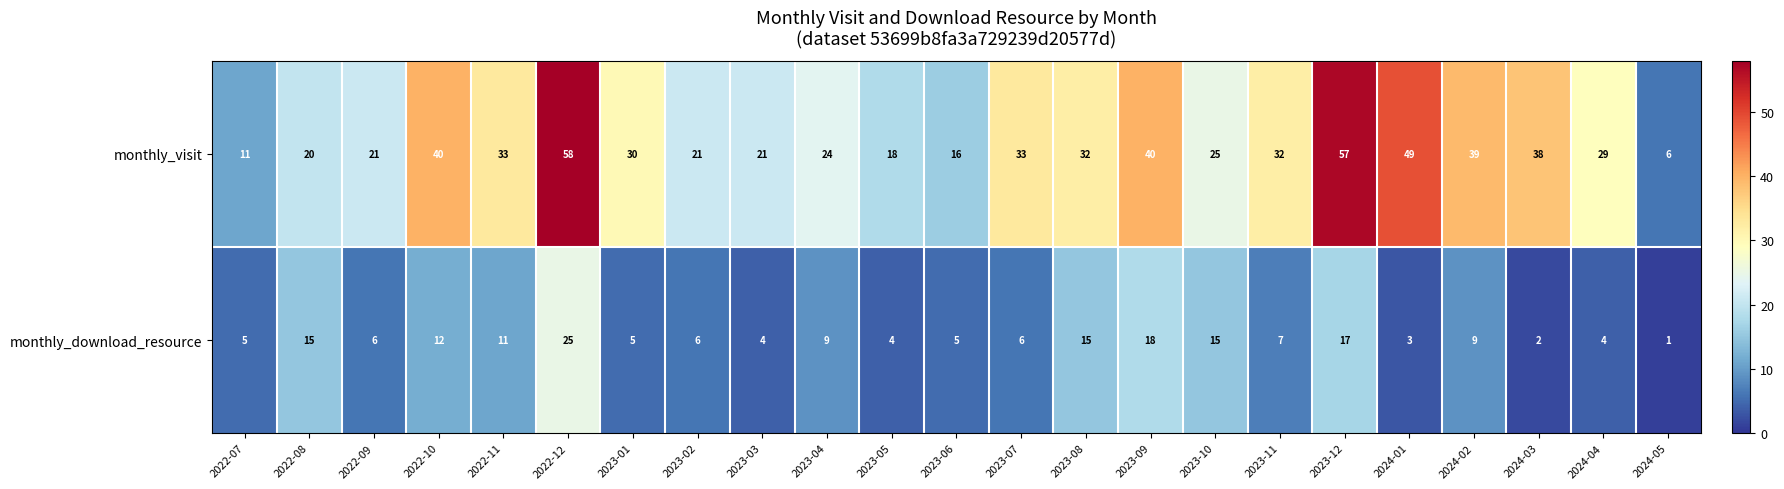

True or false: monthly_download_resource has a value of 4 at 2023-05.

True